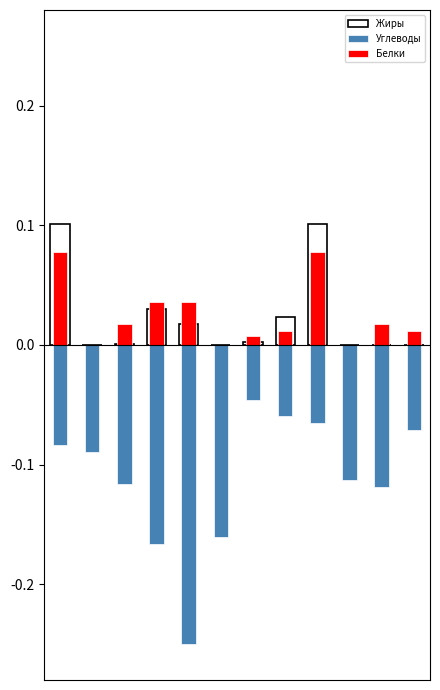

How many data points does each series have?

12